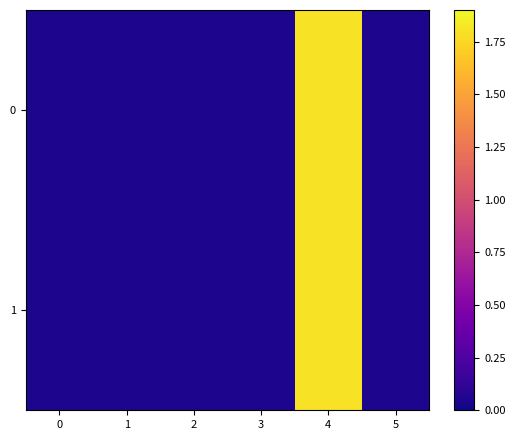

At how many categories does at least one series exceed 0?

6